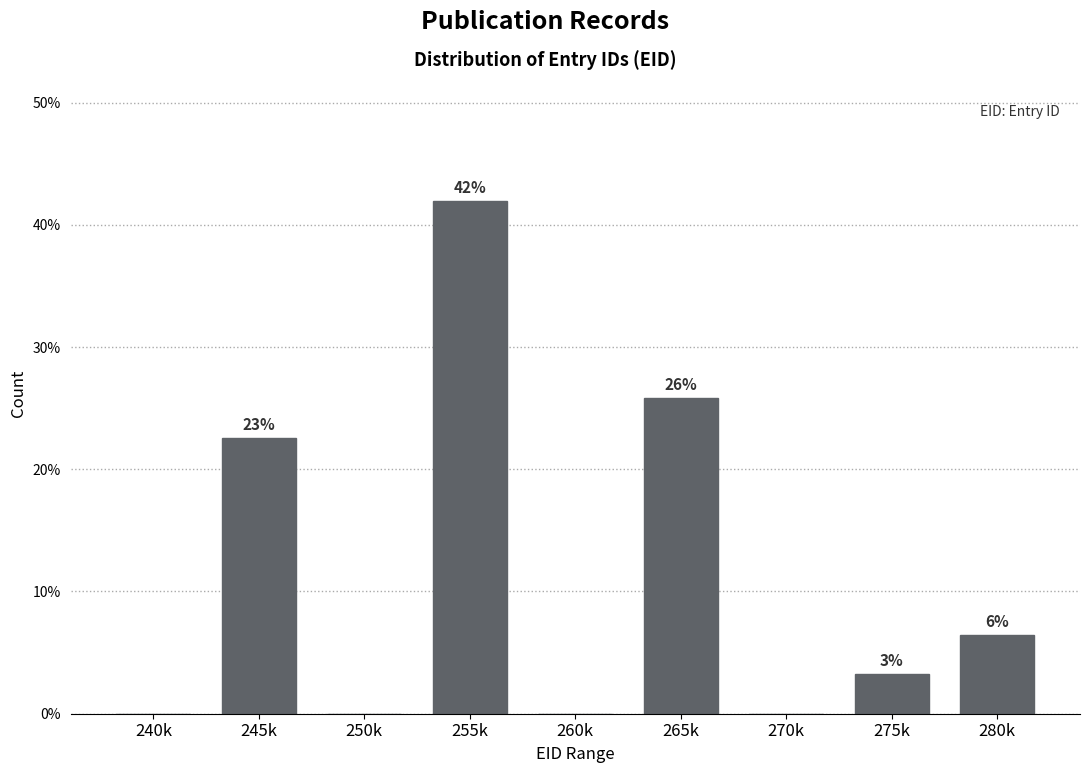

Are the bars horizontal?

No